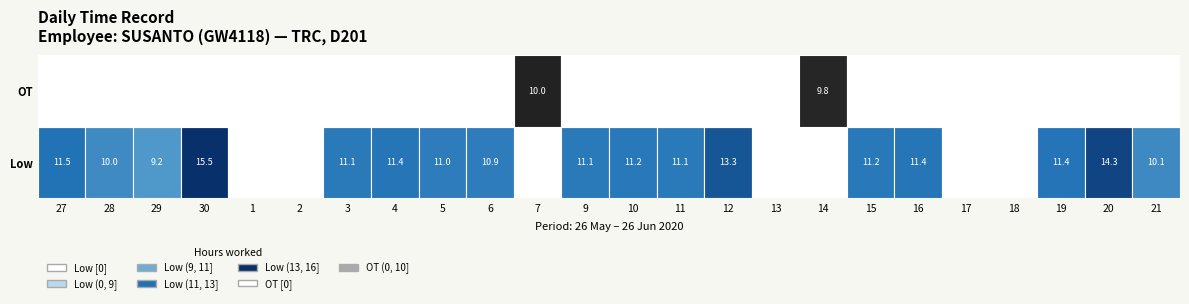

List the labels in order of 2 value, largest first.

Low, OT